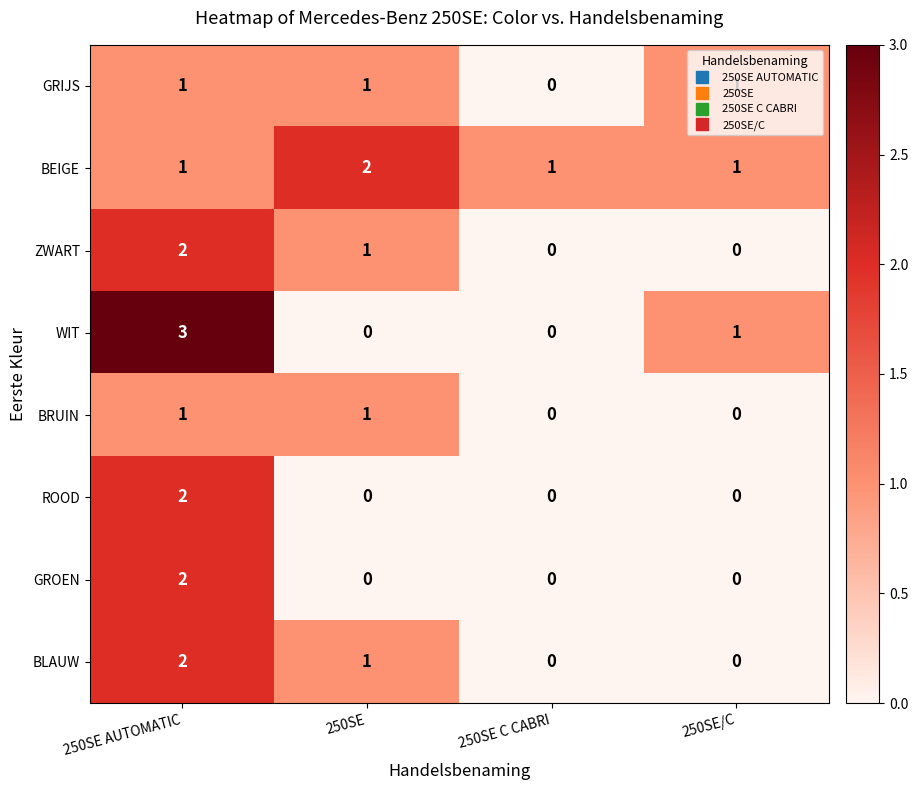

The GRIJS series shows 0 at 250SE/C. True or false?

False